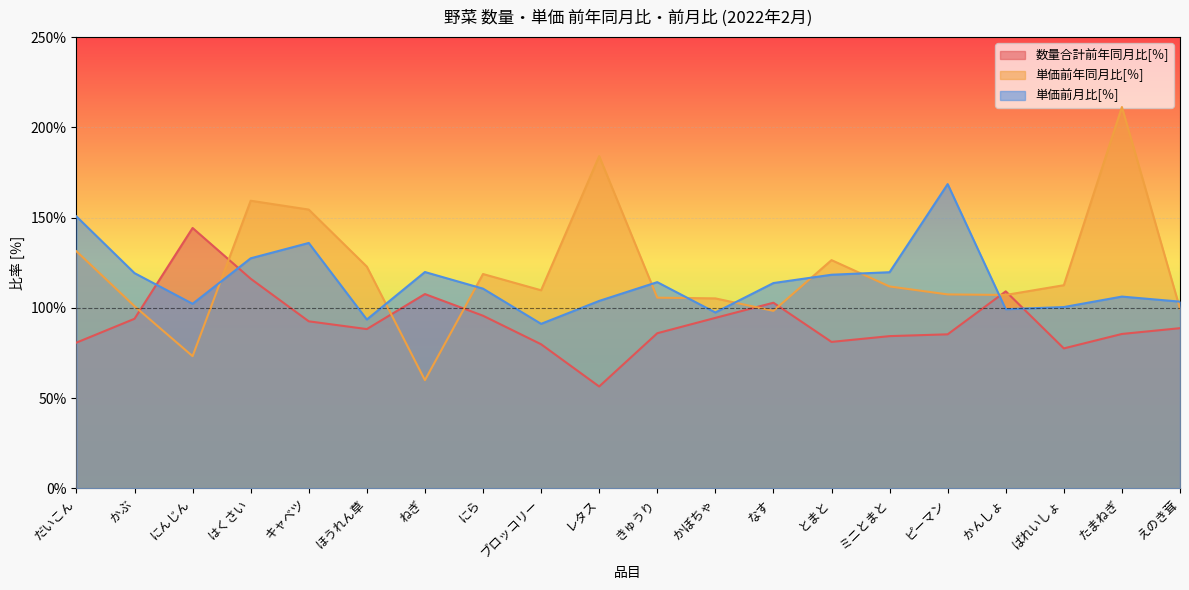

What is the greatest value displayed?

211.3